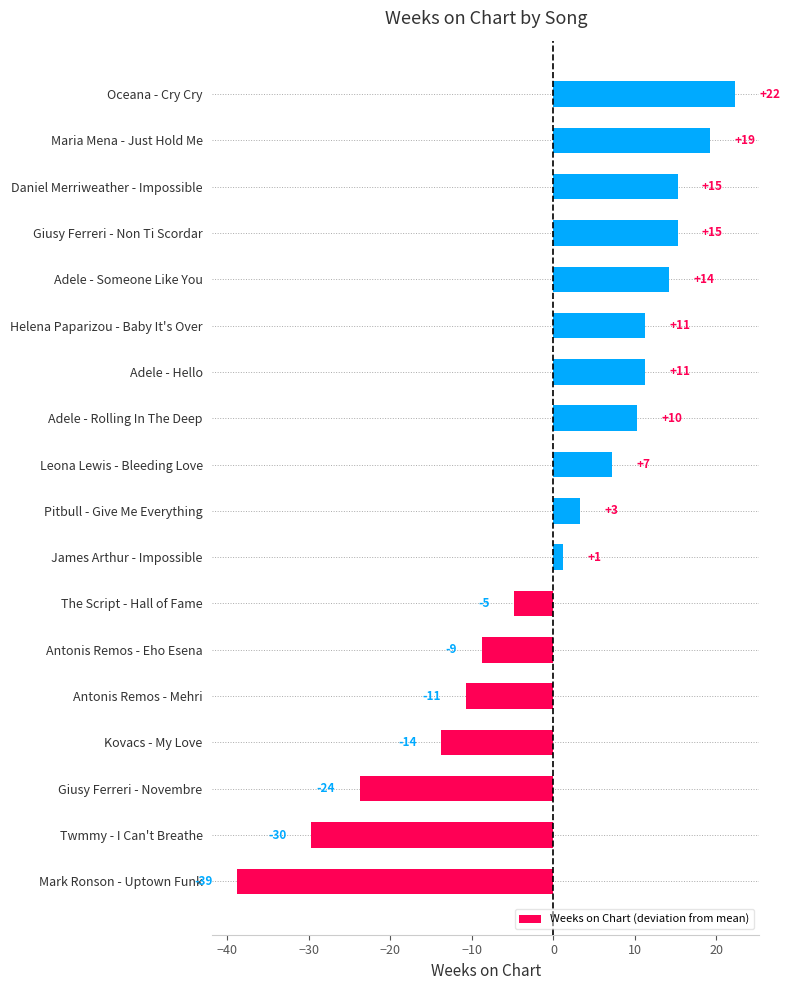

How many bars are there in total?

18